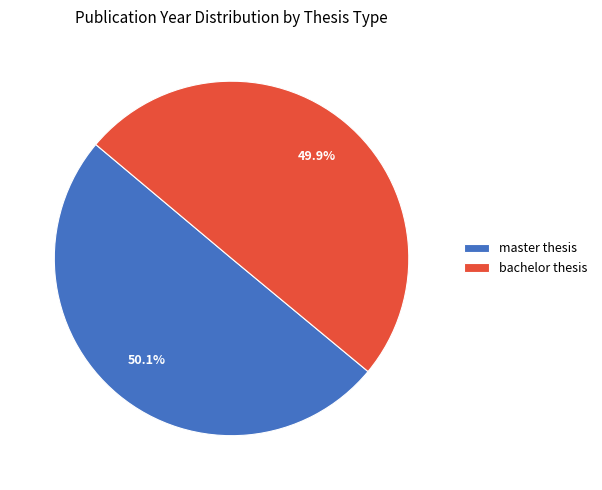

Is there any slice that represents more than half of the pie?

Yes